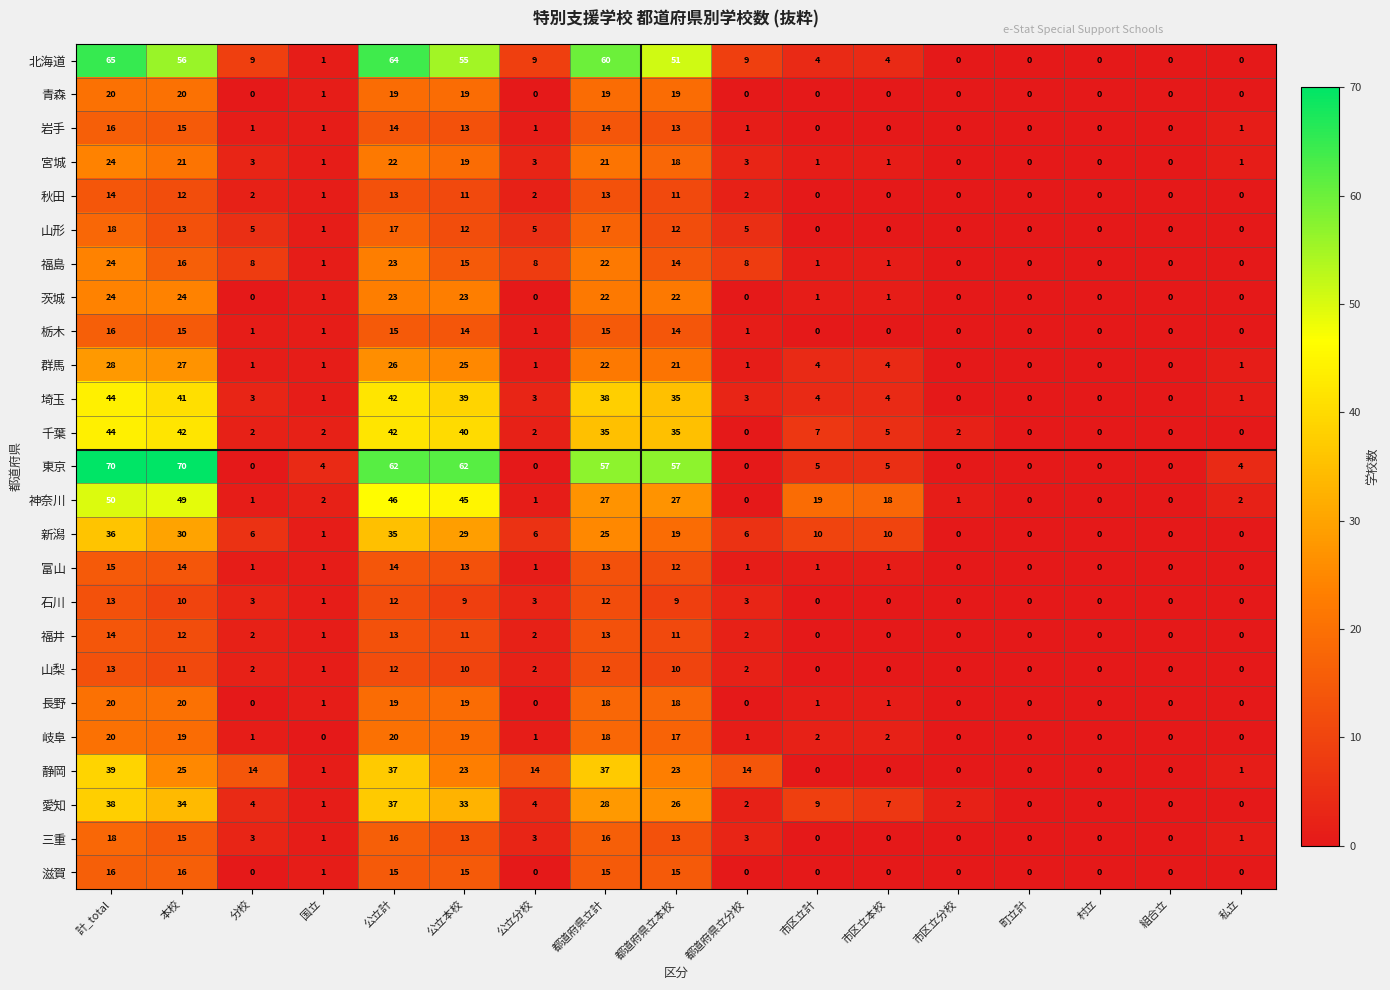

The 茨城 series shows 0 at 組合立. True or false?

True